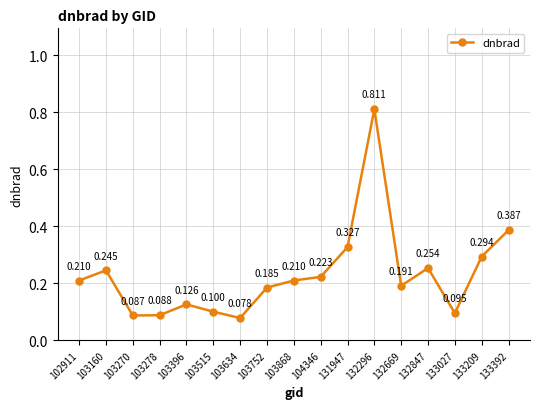

How many categories are shown in the chart?

17